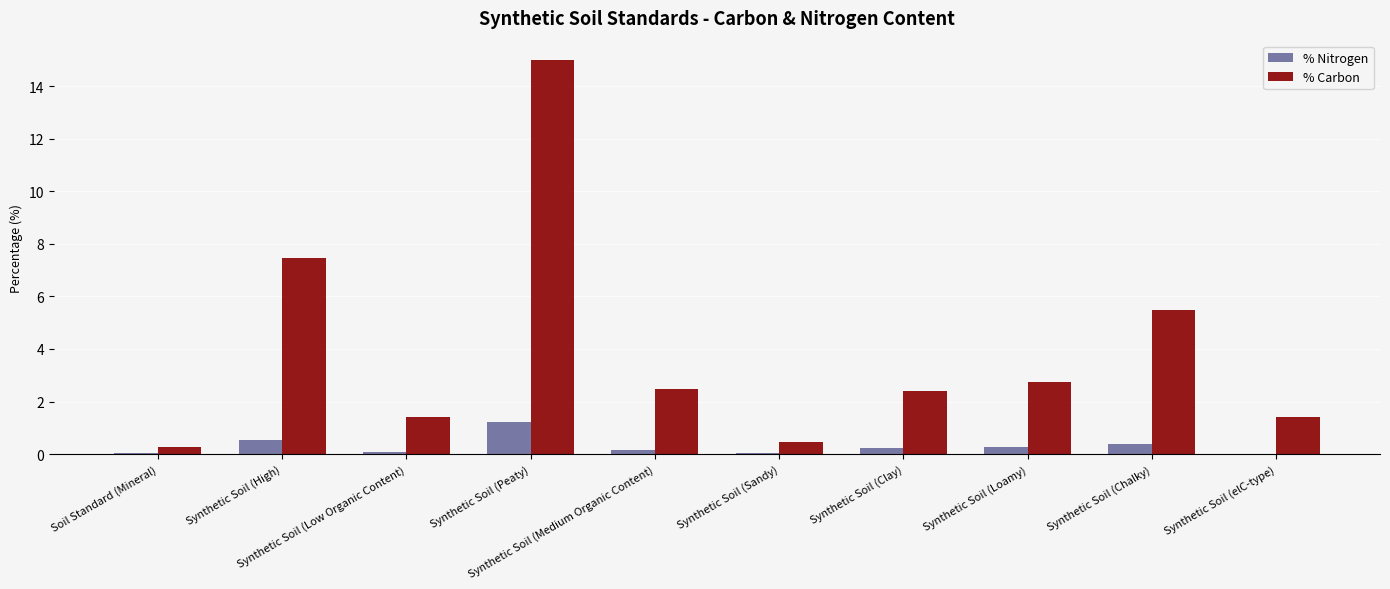

What is the maximum value shown in the chart?

15.0